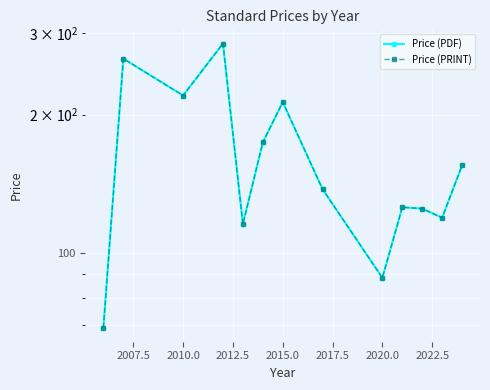

Reading left to right, transcribe all the data shown in this chart.

Price (PDF): 69.0	264.5	220.0	285.2	115.7	174.0	212.9	137.7	88.5	125.9	125.0	119.4	155.1
Price (PRINT): 69.0	264.5	220.0	285.2	115.7	174.0	212.9	137.7	88.5	125.9	125.0	119.4	155.1